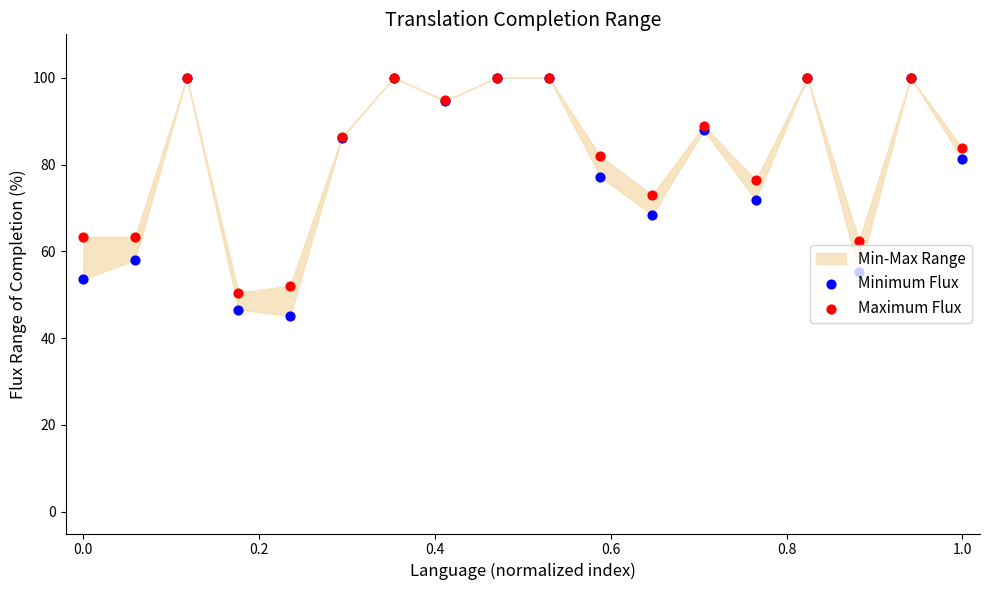

Which series reaches the minimum Y coordinate?

Minimum Flux